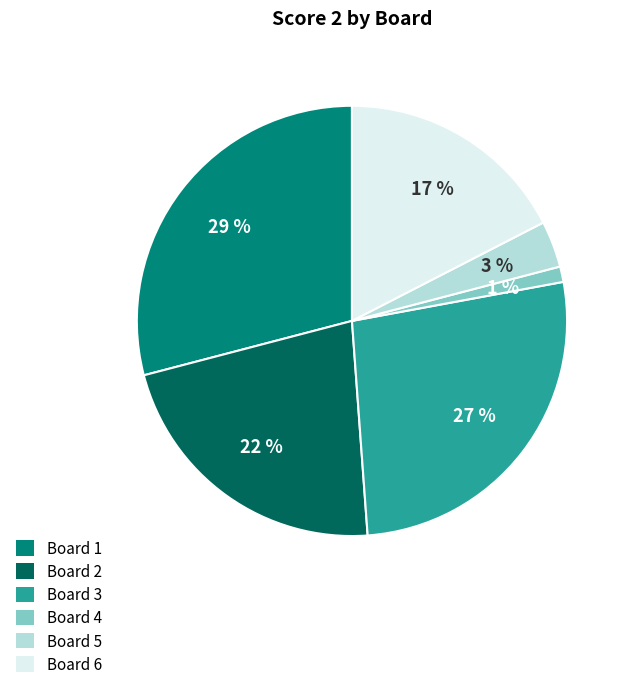

Which has a higher value, Board 2 or Board 3?

Board 3